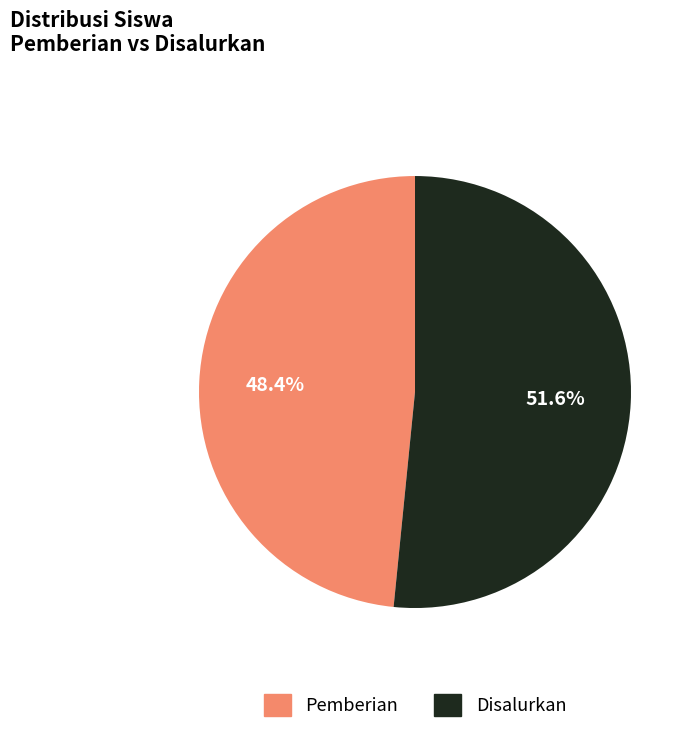

How many segments does this pie chart have?

2